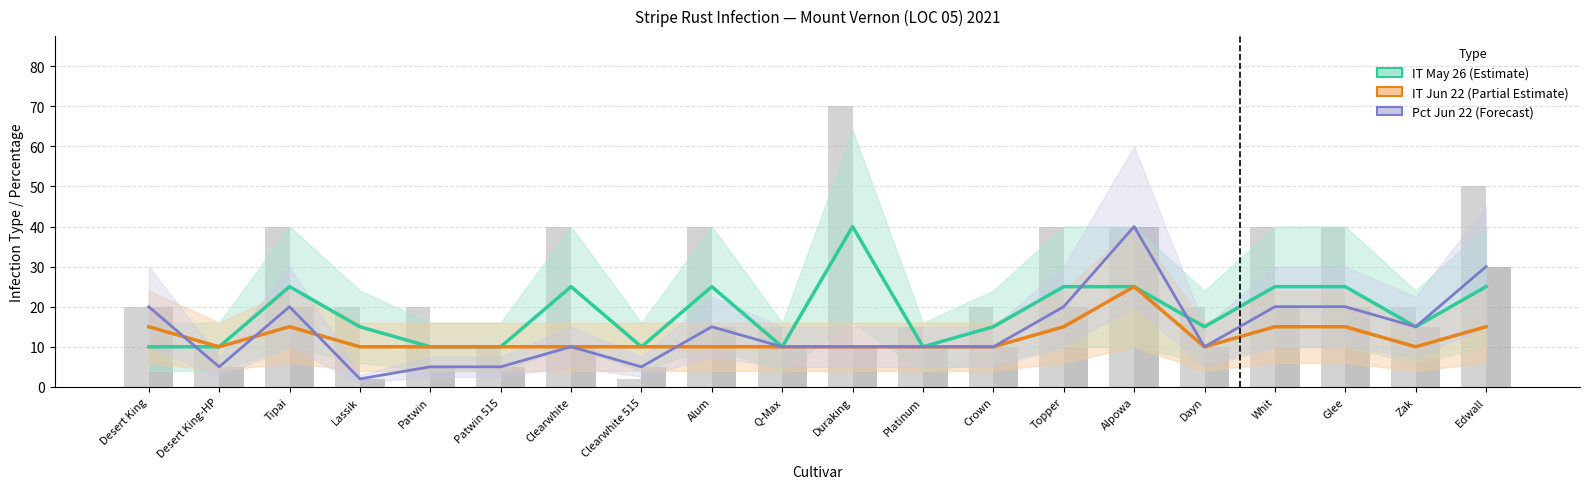

Reading left to right, extract all data points from this chart.

IT May 26 (estimate): Desert King=10	Desert King-HP=10	Tipai=25	Lassik=15	Patwin=10	Patwin 515=10	Clearwhite=25	Clearwhite 515=10	Alum=25	Q-Max=10	Duraking=40	Platinum=10	Crown=15	Topper=25	Alpowa=25	Dayn=15	Whit=25	Glee=25	Zak=15	Edwall=25
IT Jun 22 (estimate): Desert King=15	Desert King-HP=10	Tipai=15	Lassik=10	Patwin=10	Patwin 515=10	Clearwhite=10	Clearwhite 515=10	Alum=10	Q-Max=10	Duraking=10	Platinum=10	Crown=10	Topper=15	Alpowa=25	Dayn=10	Whit=15	Glee=15	Zak=10	Edwall=15
Pct Jun 22 (forecast): Desert King=20	Desert King-HP=5	Tipai=20	Lassik=2	Patwin=5	Patwin 515=5	Clearwhite=10	Clearwhite 515=5	Alum=15	Q-Max=10	Duraking=10	Platinum=10	Crown=10	Topper=20	Alpowa=40	Dayn=10	Whit=20	Glee=20	Zak=15	Edwall=30